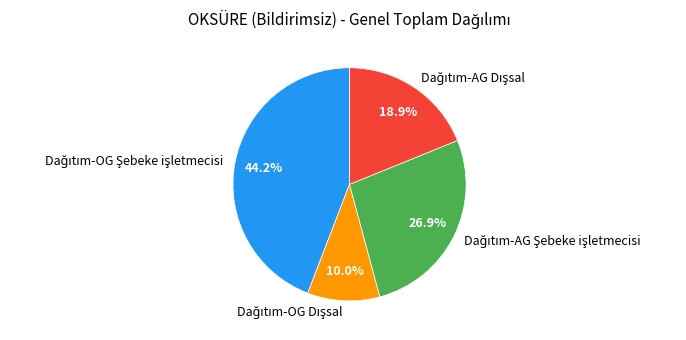

Is there any slice that represents more than half of the pie?

No